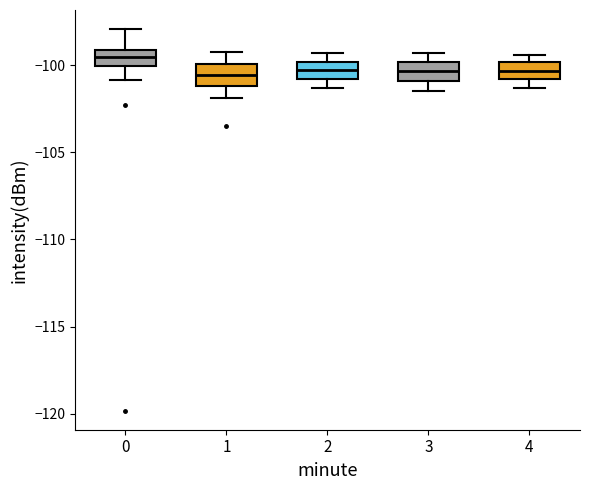

Where does the lower whisker of the box at x = 2 end on the y-axis? The values are not printed on the chart, so give them approximately, as read against the axis.

-101.5